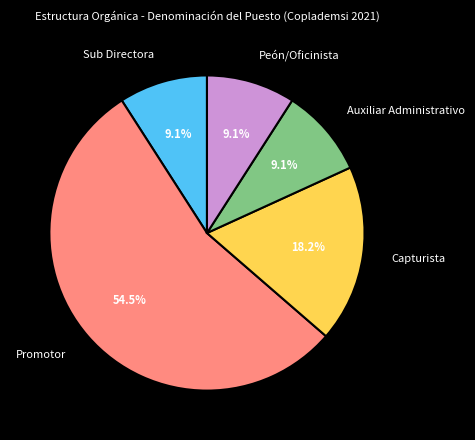

Combined, what portion of the pie is Auxiliar Administrativo and Sub Directora?

18.2%